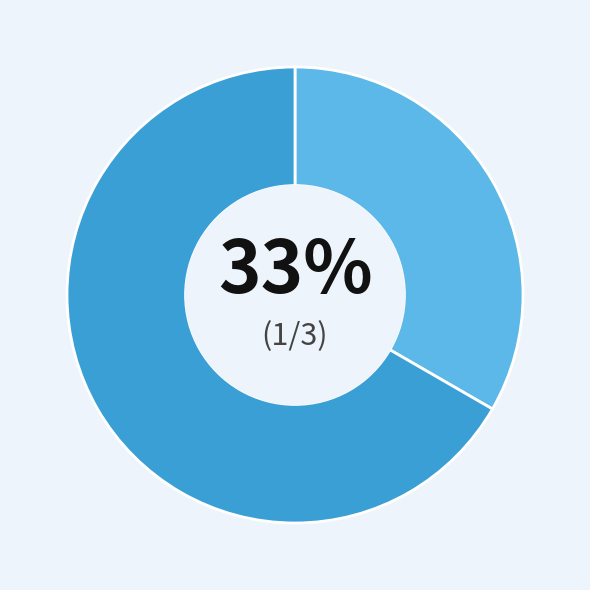

To the nearest percent, what is the average slice percentage?

50%